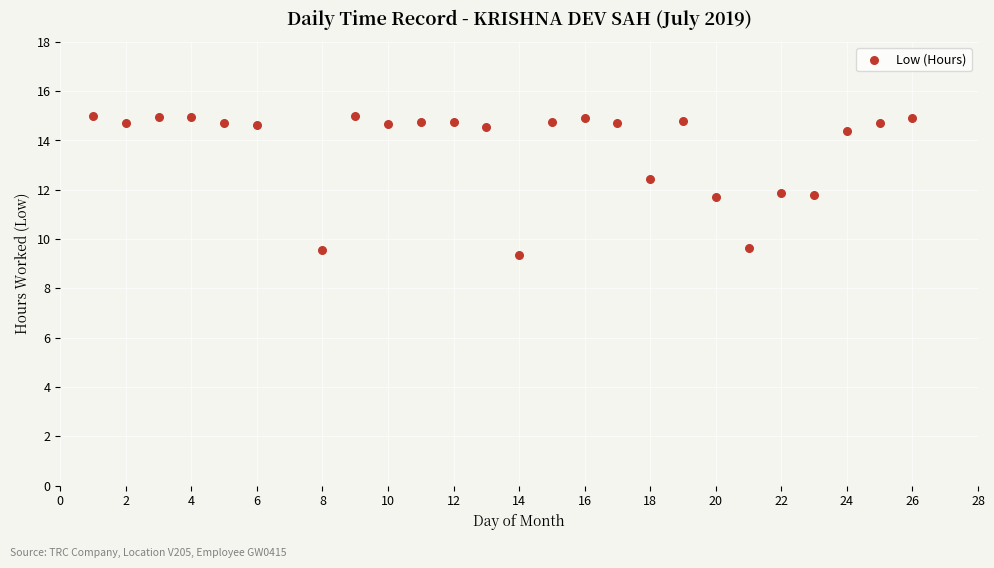

What is the range of X values (max minus min)?

25.0